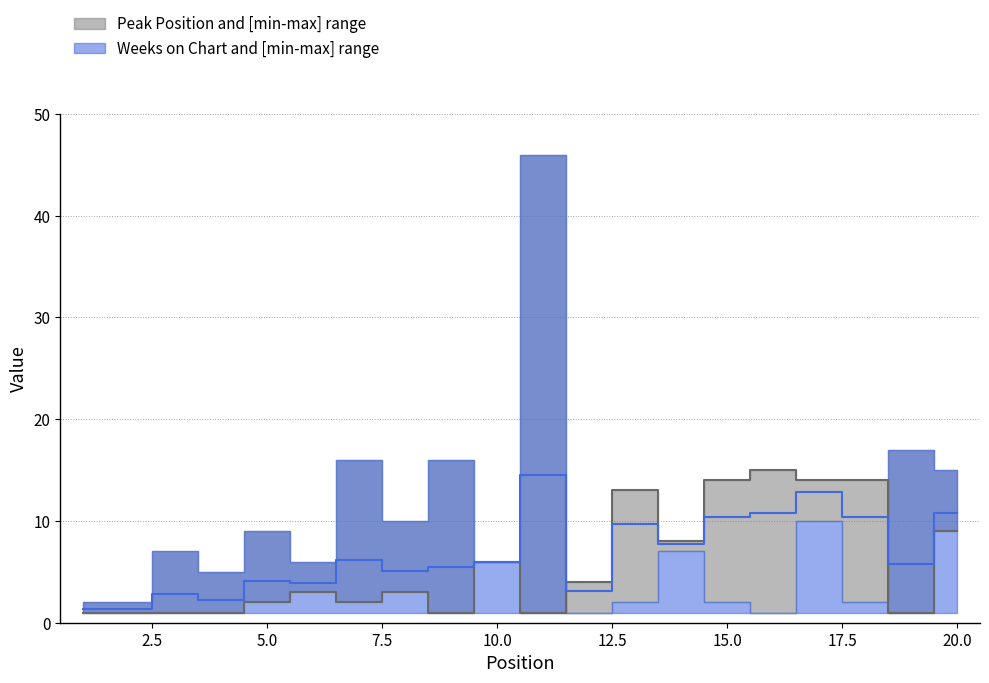

Does the chart have visible grid lines?

Yes